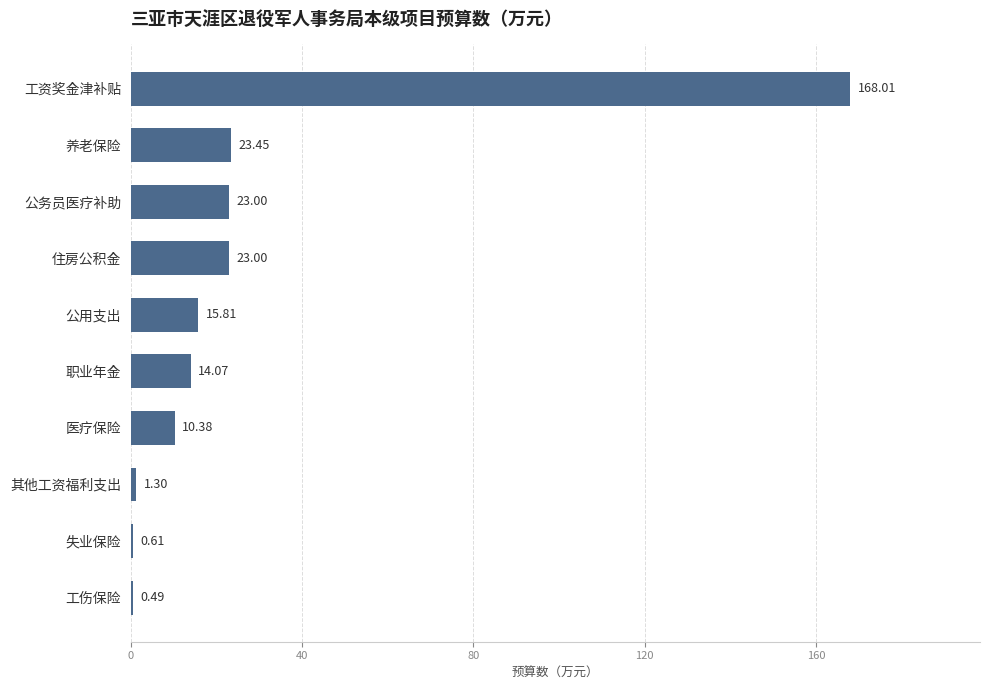

What is the average value?

28.0